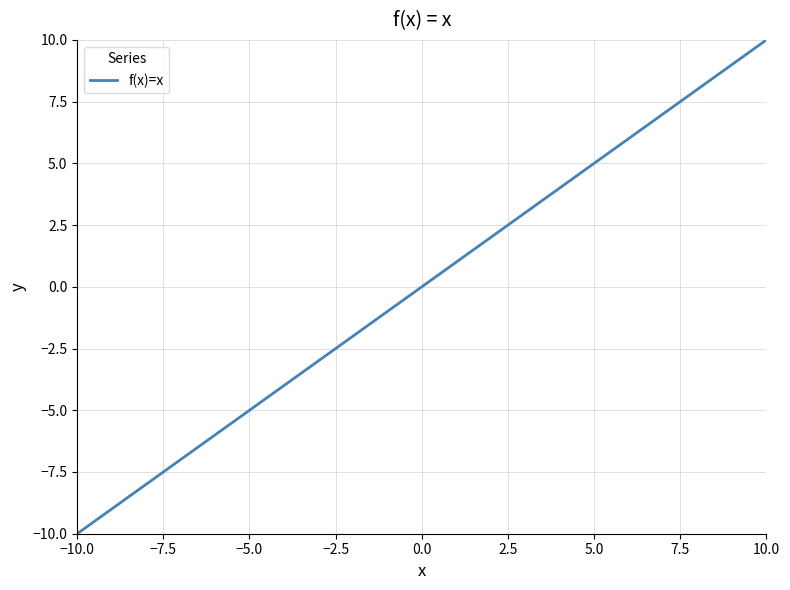

What is the minimum value shown in the chart?

-10